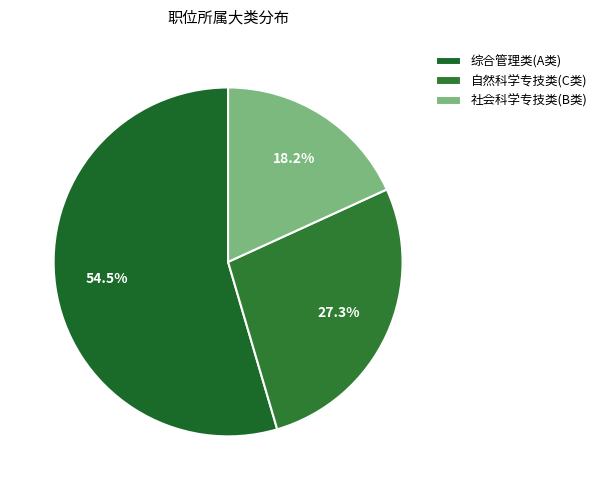

Which category has the biggest portion of the pie?

综合管理类(A类)